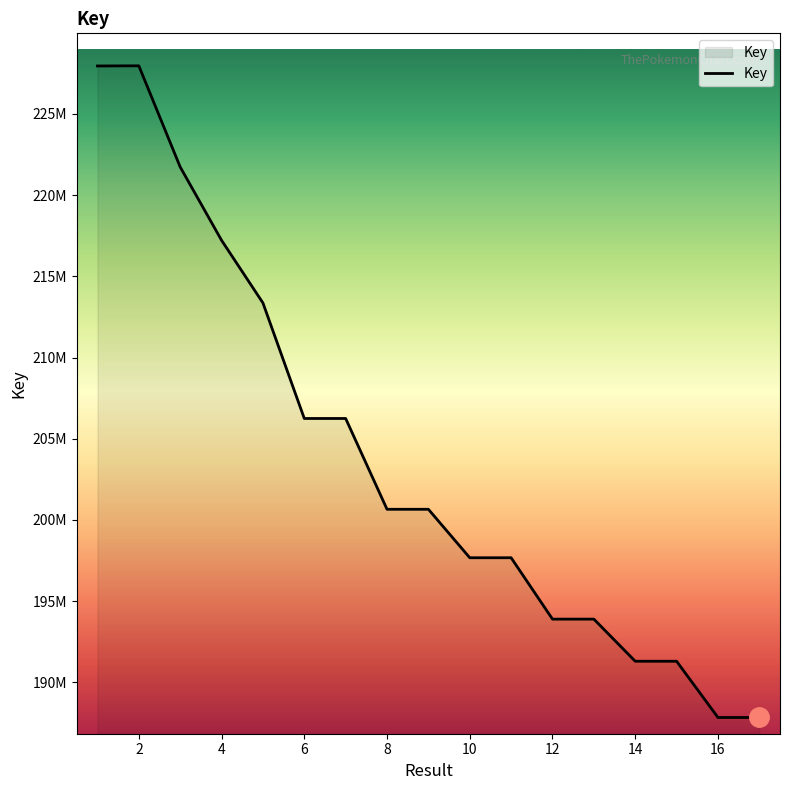

What is the maximum value shown in the chart?

227960875